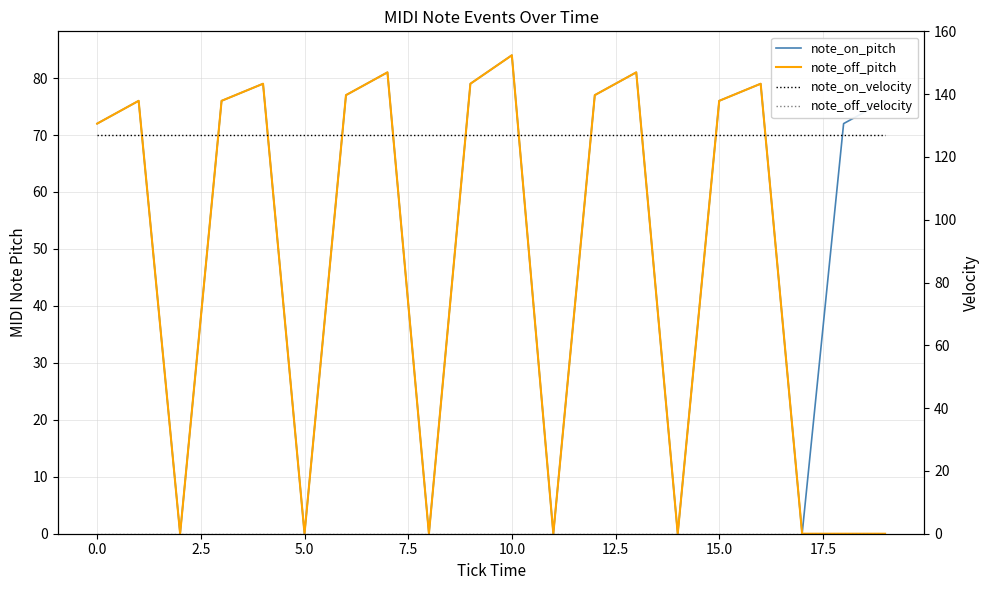

Which series has the largest total across all categories?

note_on_velocity